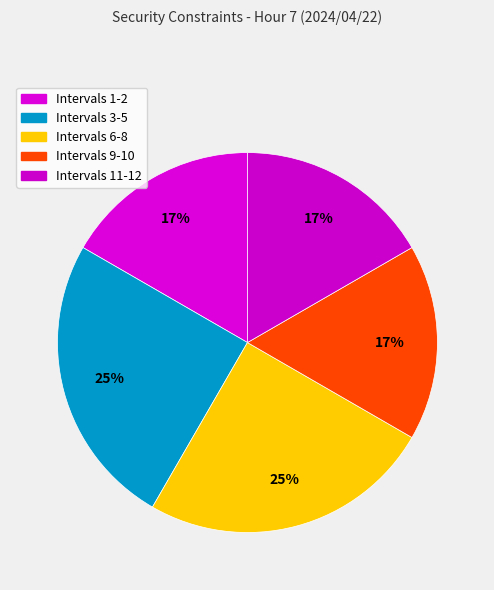

What is the smallest slice in the pie chart?

Interval 1